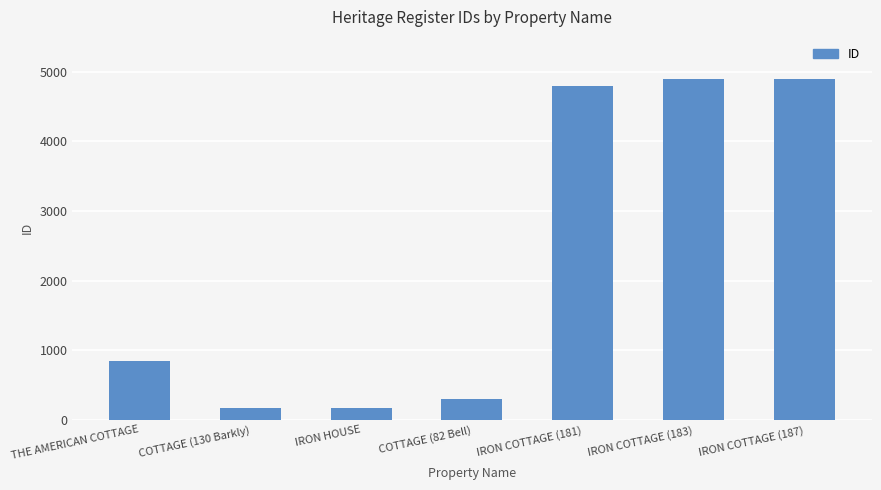

Approximately how many times larger is the value at IRON COTTAGE (181) compared to THE AMERICAN COTTAGE?

5.6